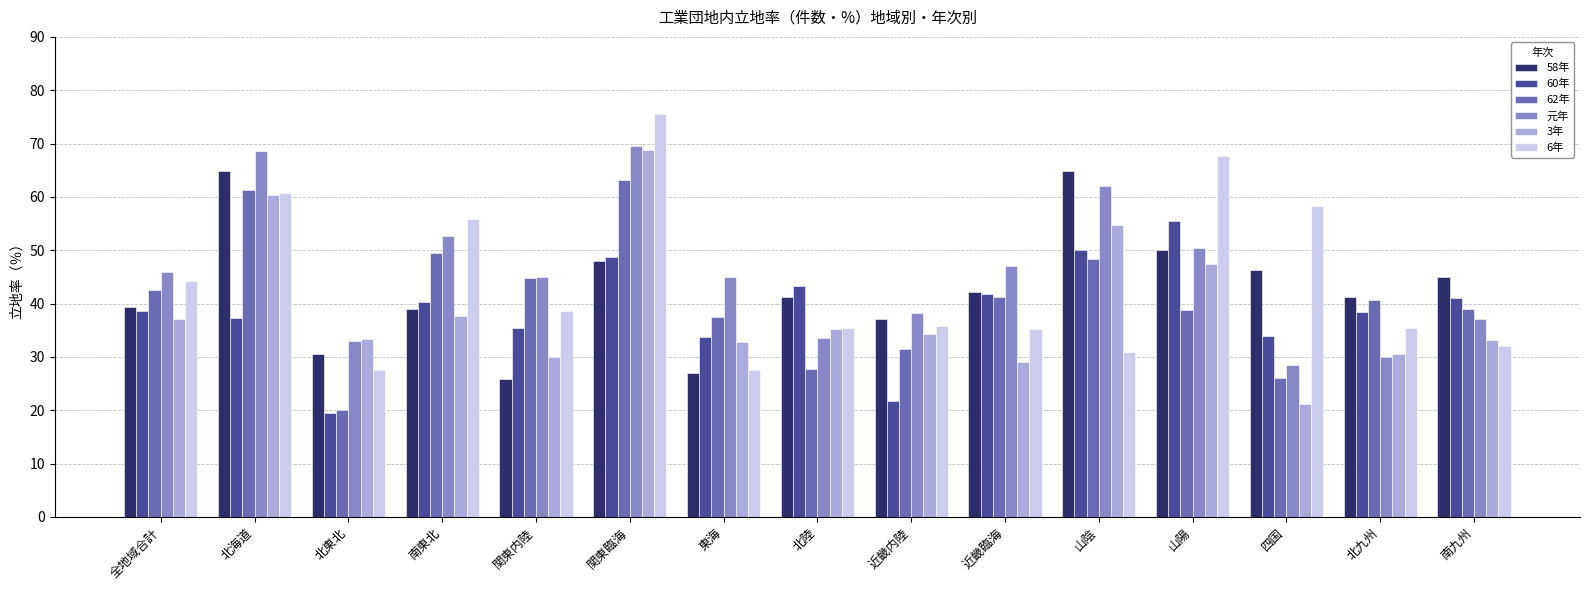

What is the total value across all series at 関東臨海?

373.7